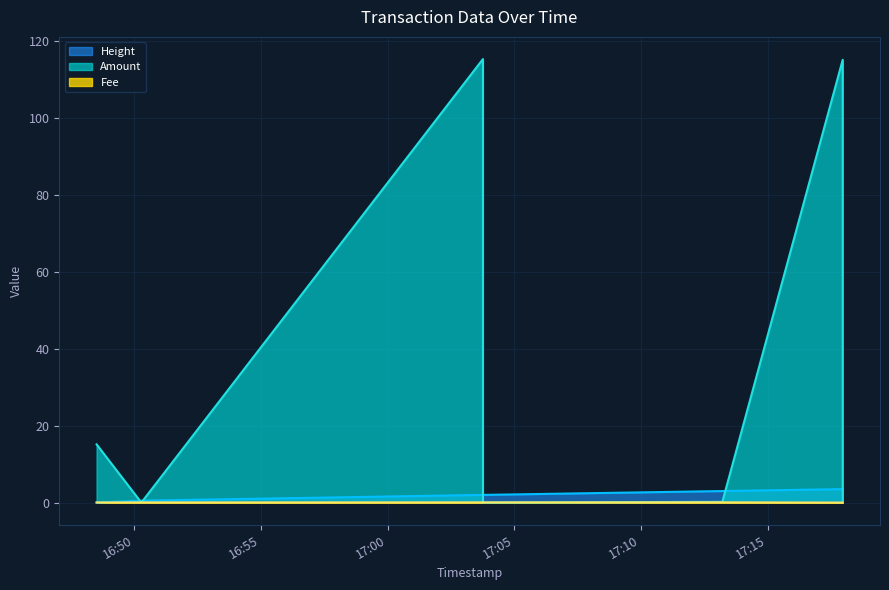

Rank the categories by Height value from lowest to highest.

2020-09-16 16:48:31, 2020-09-16 16:50:17, 2020-09-16 17:03:46, 2020-09-16 17:03:46, 2020-09-16 17:13:13, 2020-09-16 17:17:58, 2020-09-16 17:17:58, 2020-09-16 17:17:58